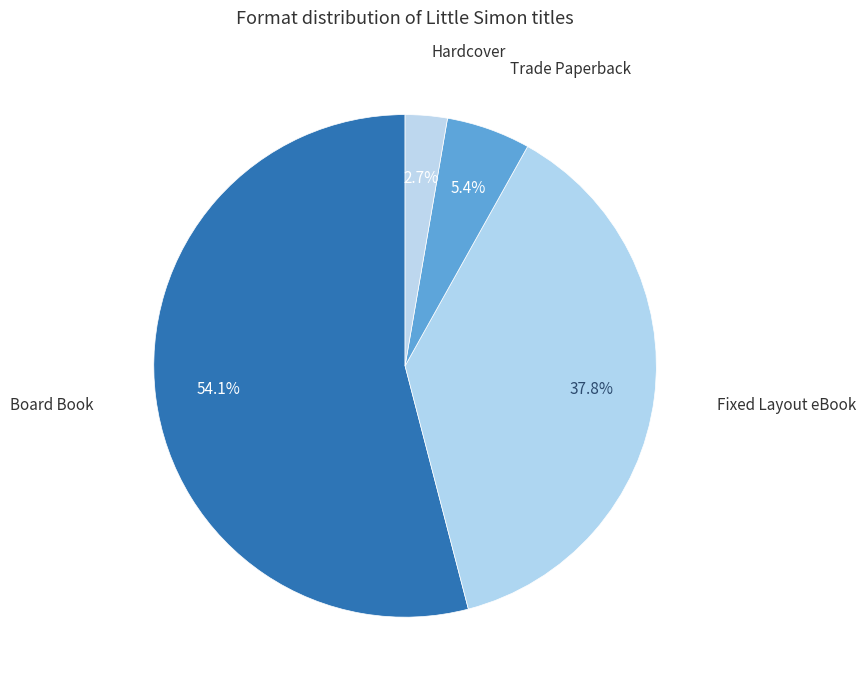

What is the smallest slice in the pie chart?

Hardcover